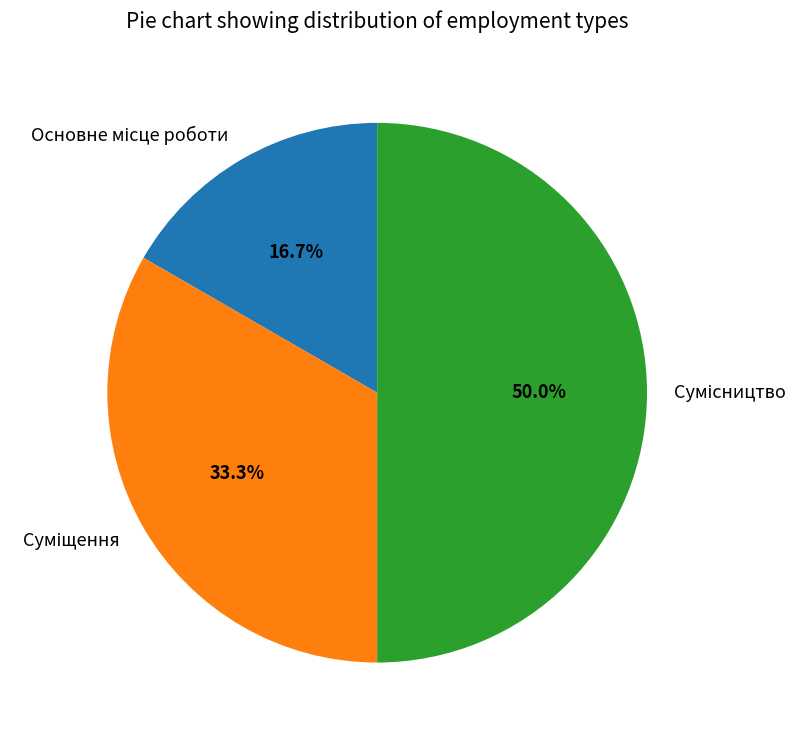

How many slices are in this pie chart?

3